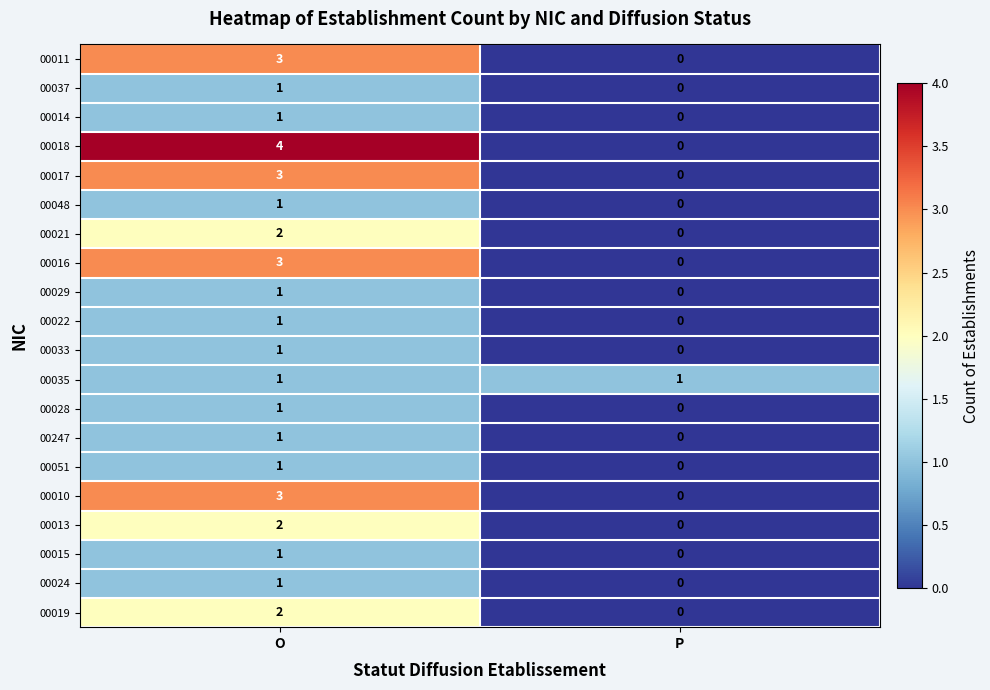

Which series has the largest range (max minus min)?

00018